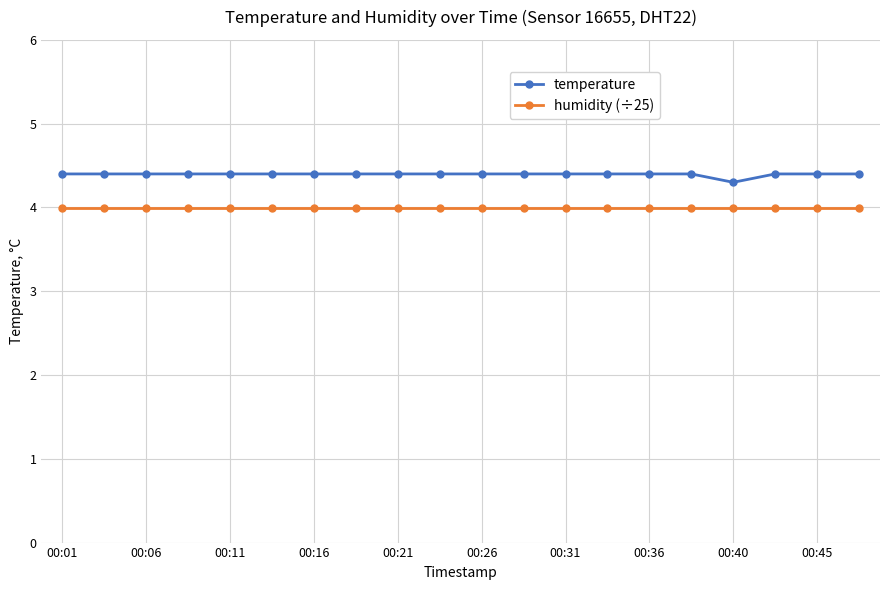

True or false: temperature and humidity (÷25) intersect in this chart.

False